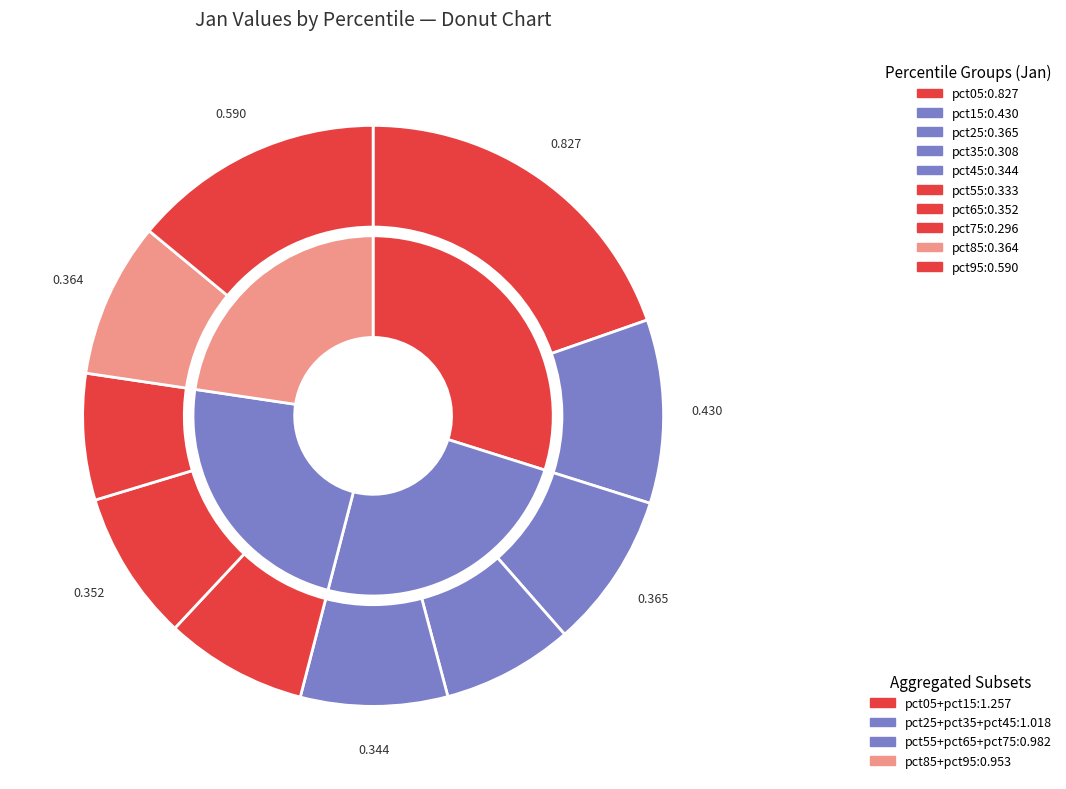

How many slices are in this pie chart?

10